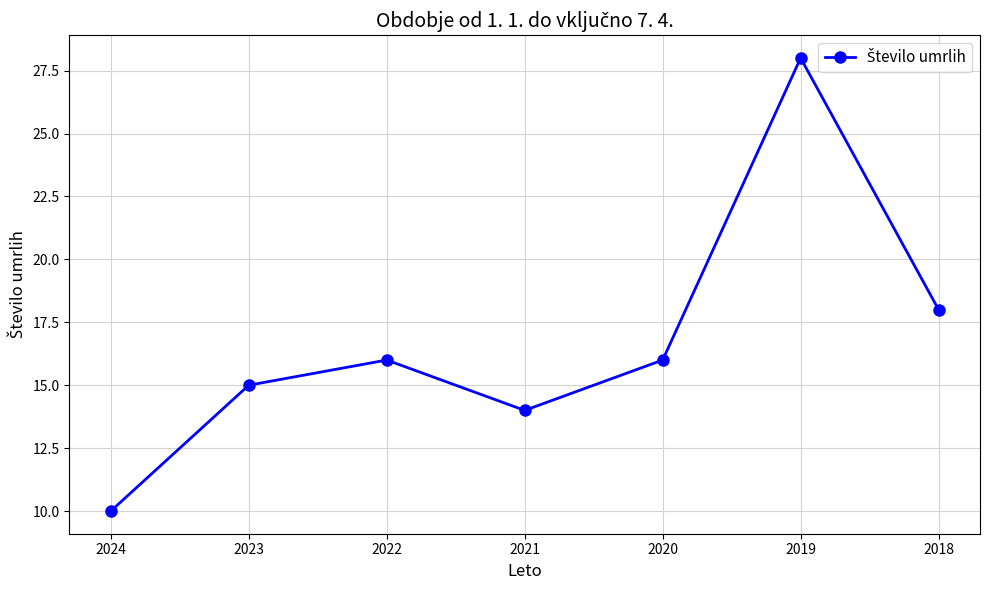

The chart shows a value of 10 at 2024. True or false?

True